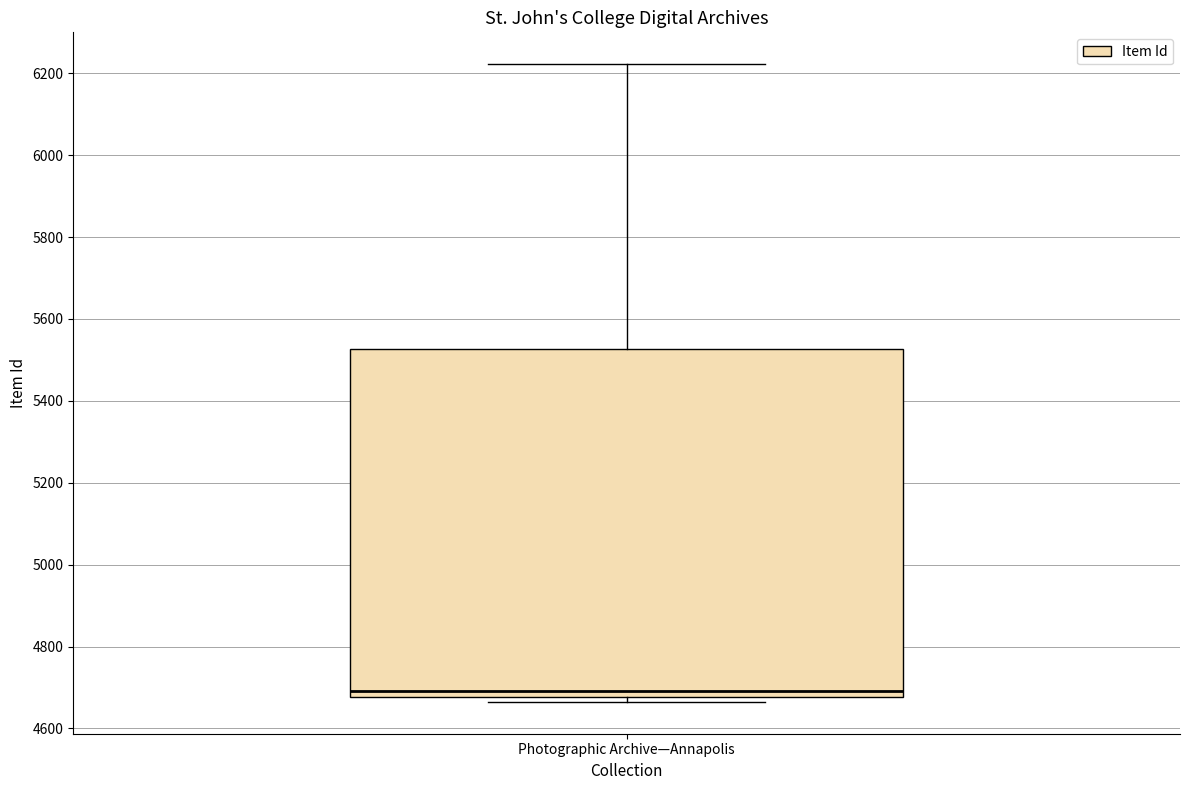

Where is the lower edge of the box for Photographic Archive—Annapolis on the y-axis? The values are not printed on the chart, so give them approximately, as read against the axis.

4680